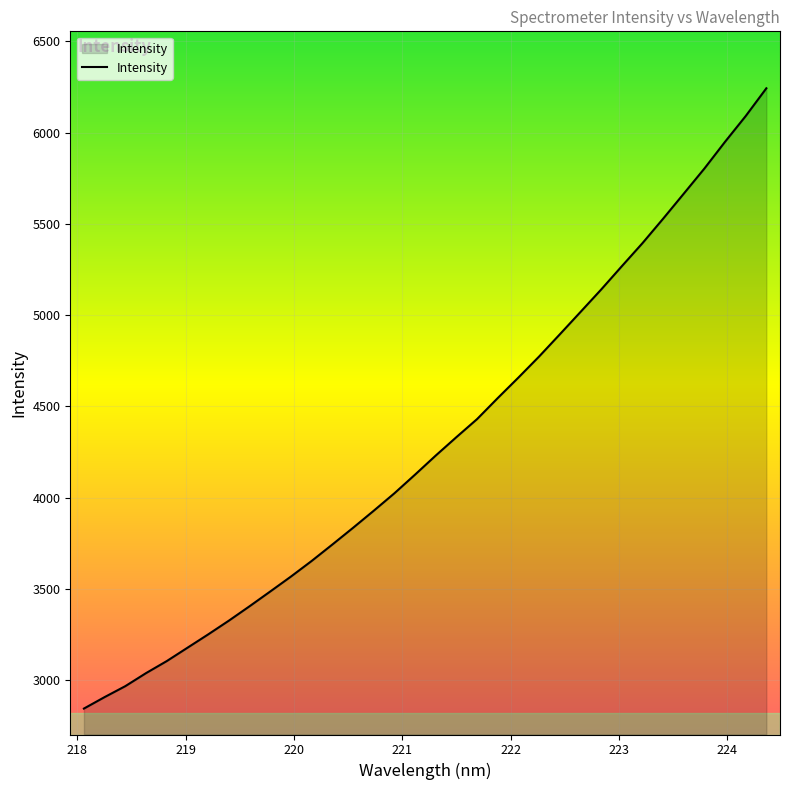

True or false: the data has more than 0 interior local peaks.

False